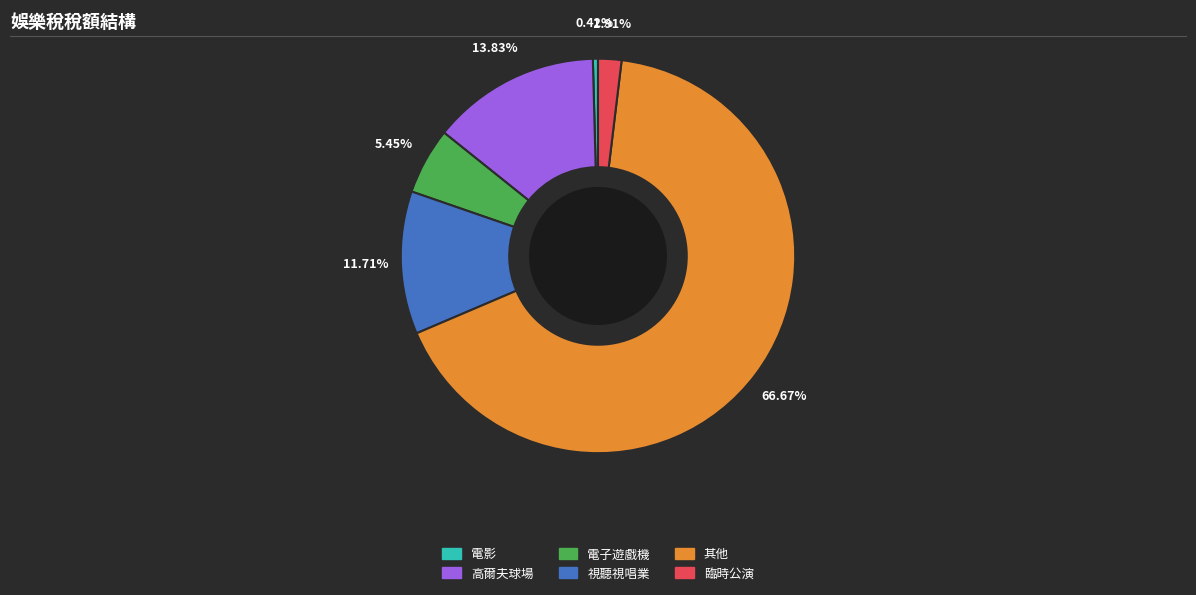

Count the number of slices in the pie.

6